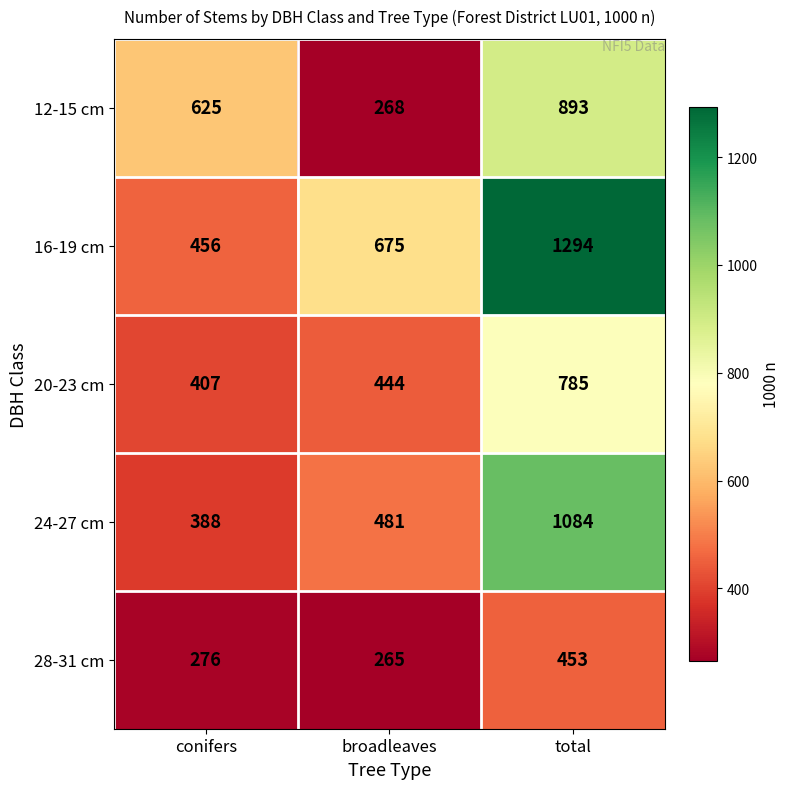

The 24-27 cm series shows 277 at total. True or false?

False